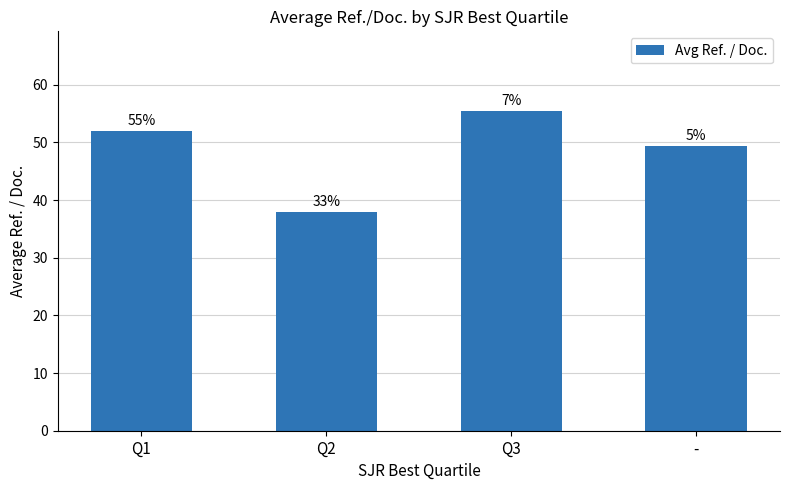

How many bars are there in total?

4